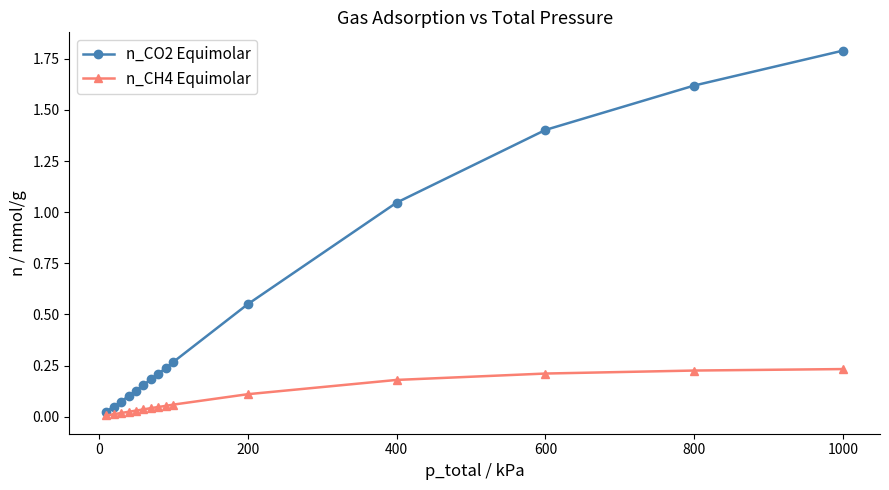

True or false: n_CO2 Equimolar and n_CH4 Equimolar cross at least once.

False